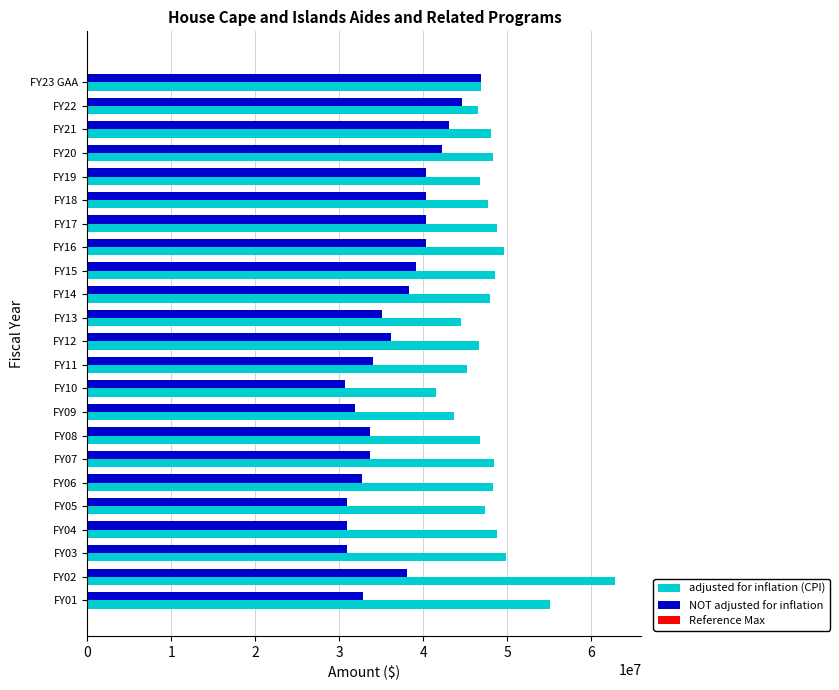

Is it true that NOT adjusted for inflation equals 20191269 at 3?

False